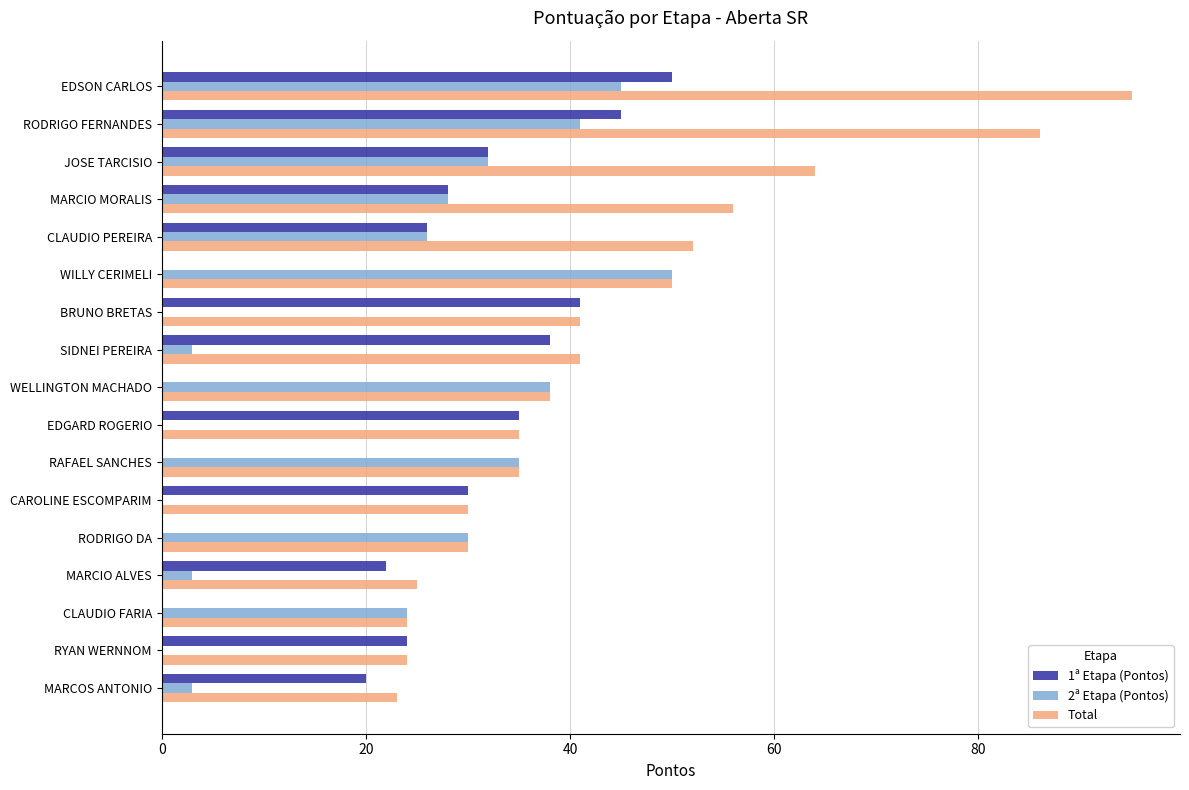

Which category has the highest value across all series?

EDSON CARLOS